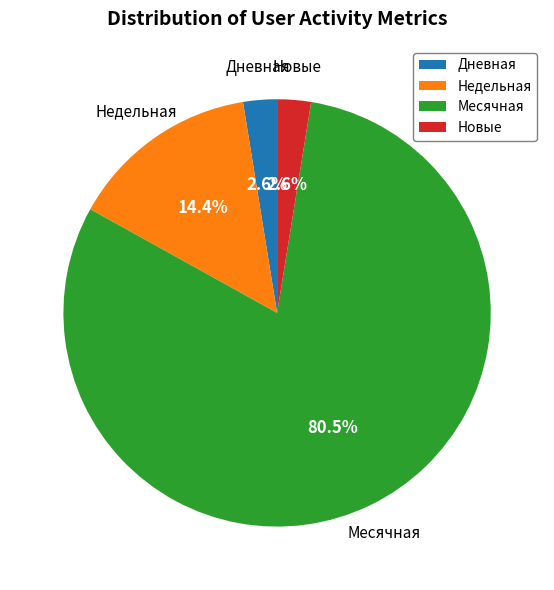

What is the ratio of the value at Месячная to the value at Недельная?

5.6